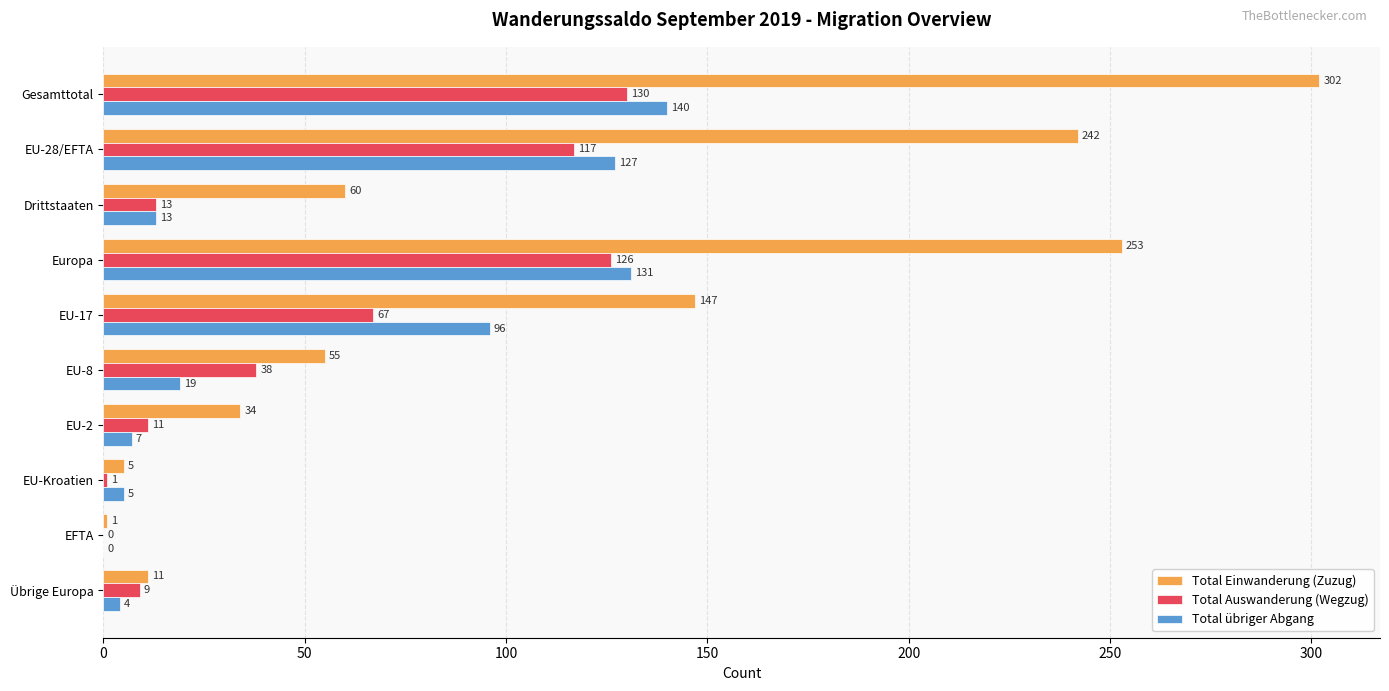

Is it true that Total übriger Abgang equals 198 at Europa?

False